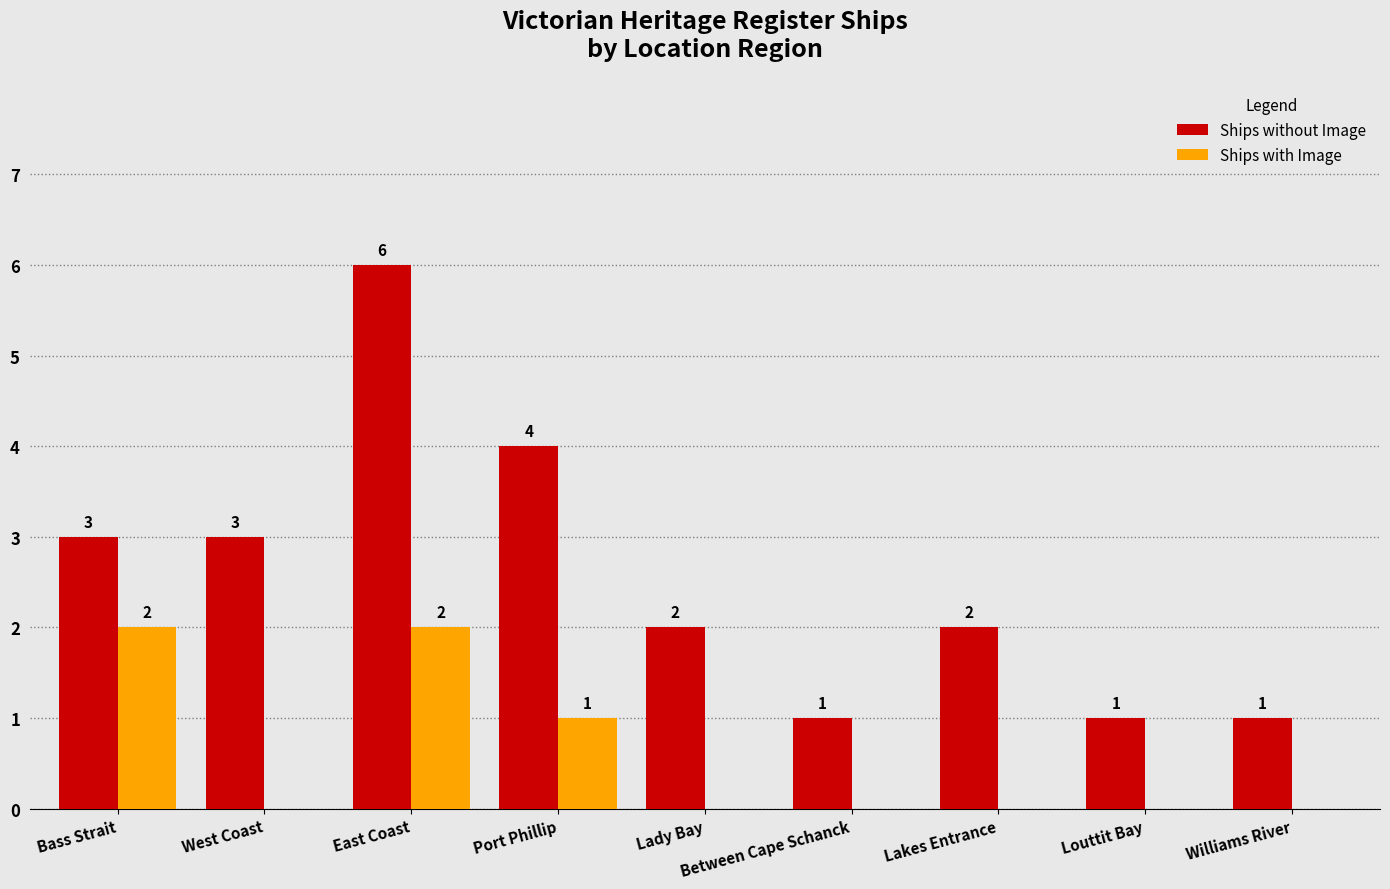

Count the Ships without Image values in the range 1 to 3.

7